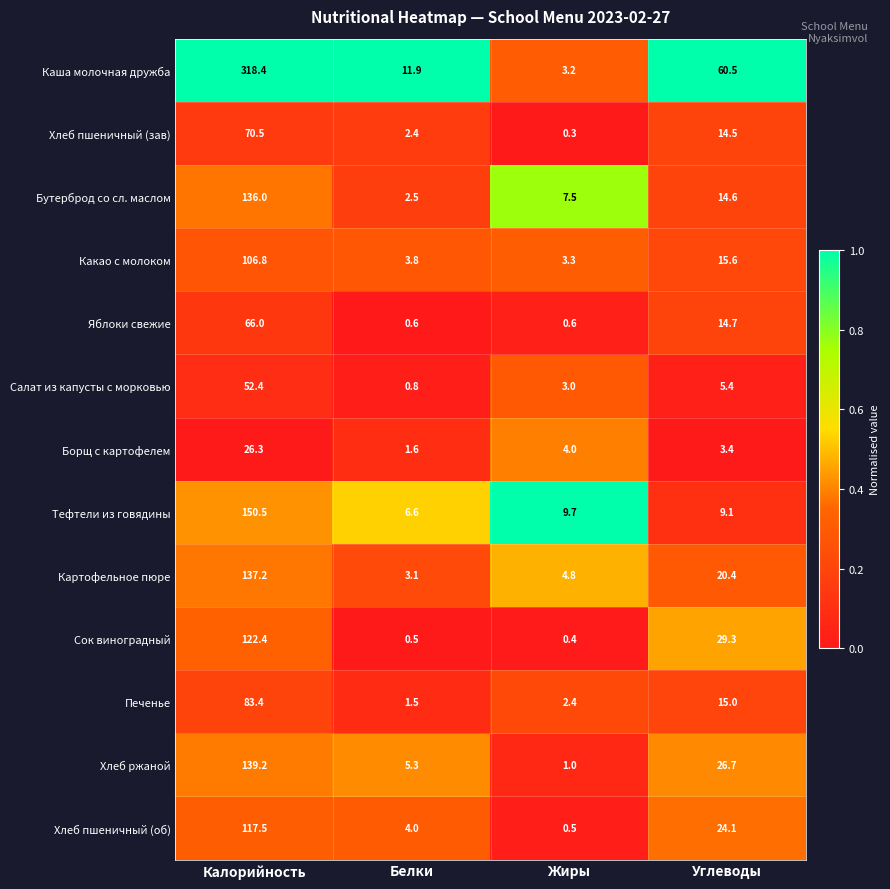

Which category has the lowest value across all series?

Жиры